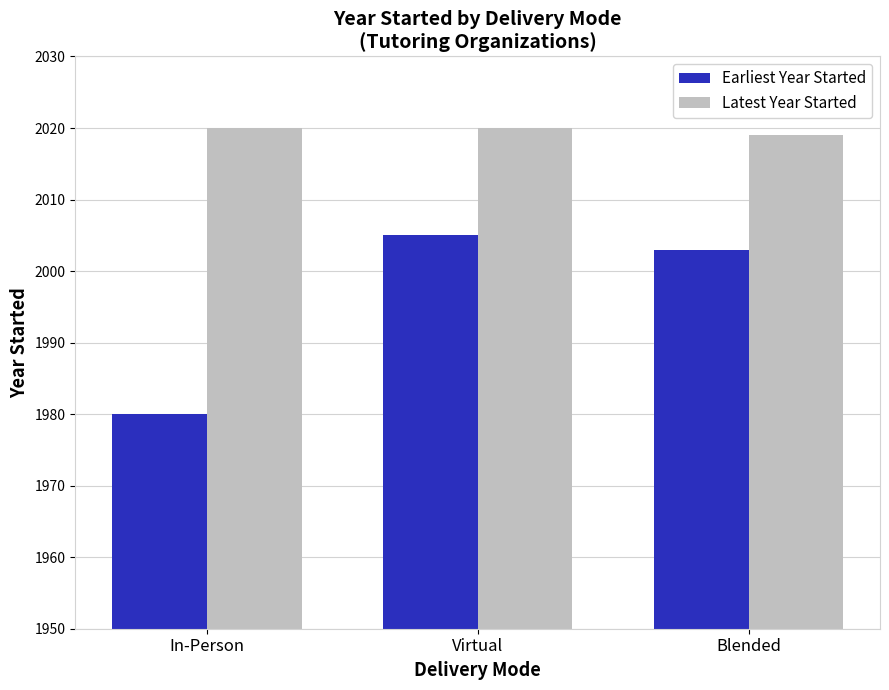

What is the average value of the Earliest Year Started series?

1996